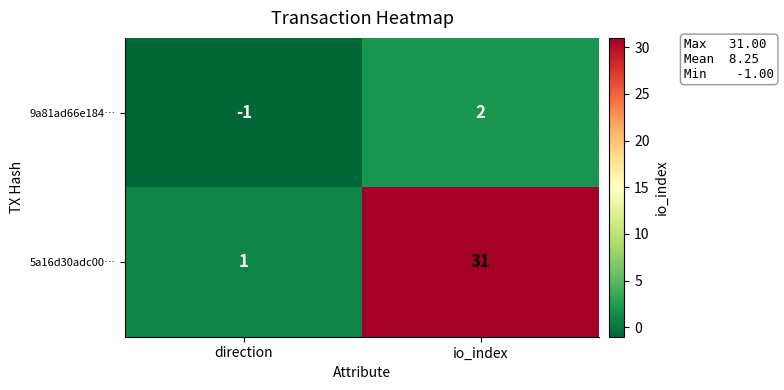

Rank the series at direction from highest to lowest value.

5a16d30adc00…, 9a81ad66e184…